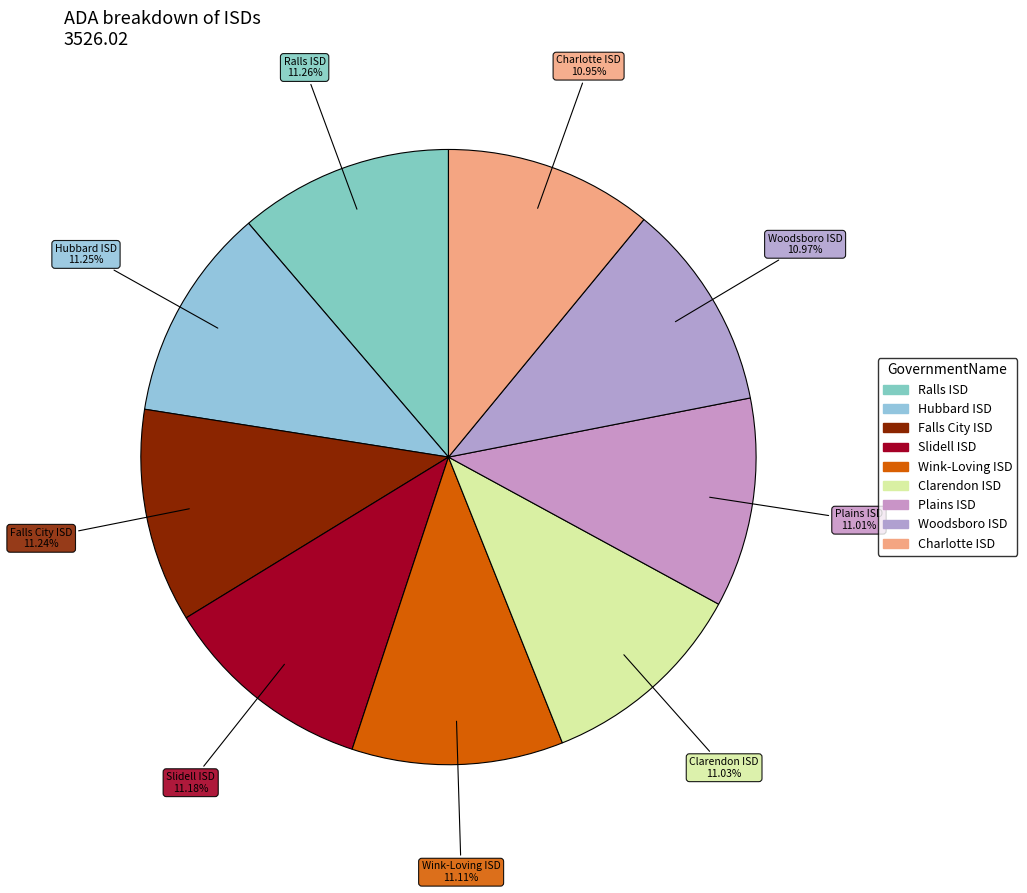

Do Slidell ISD and Plains ISD together represent more than half of the pie?

No